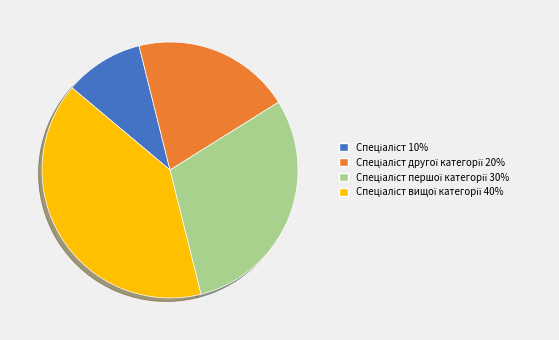

Is there a majority slice in this chart?

No